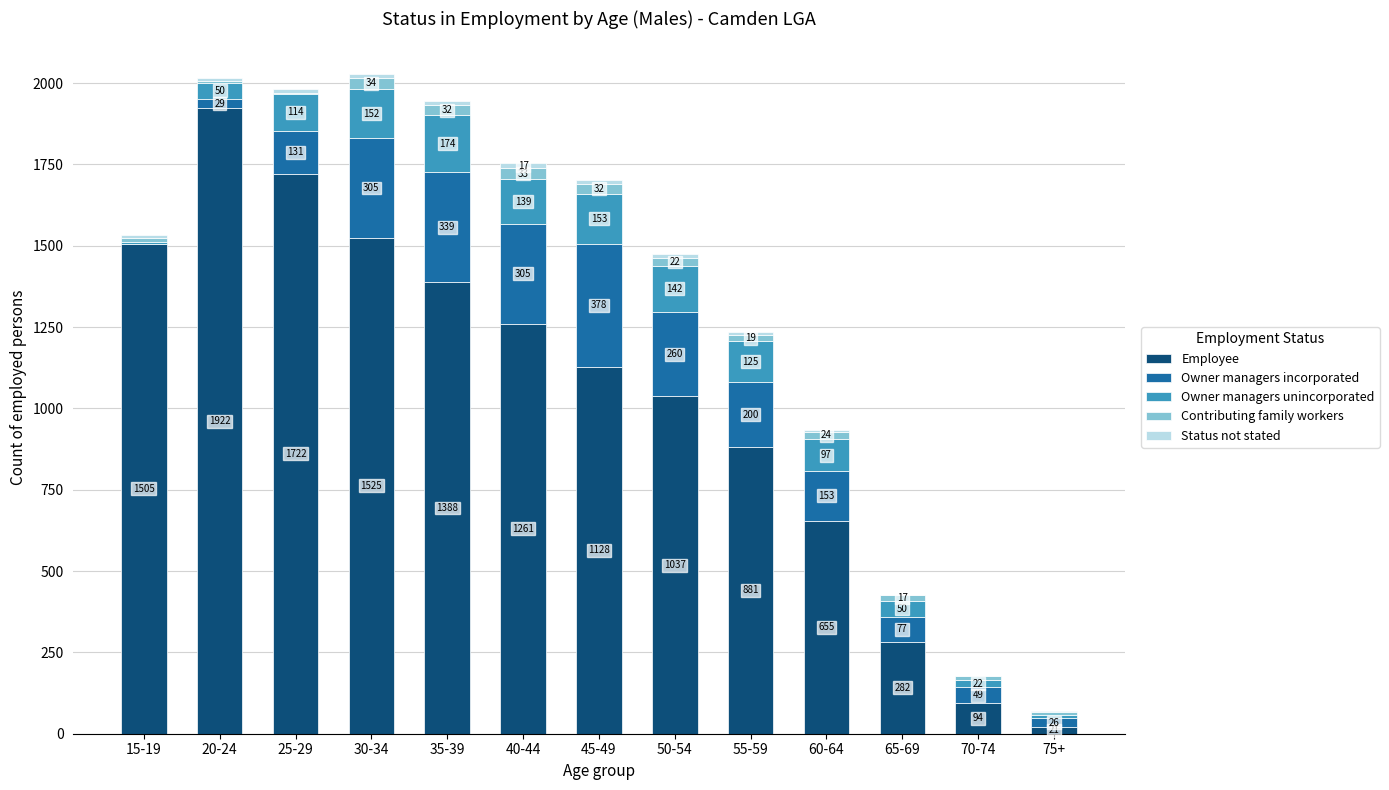

Where is Employee nearest to the value 971?

50-54